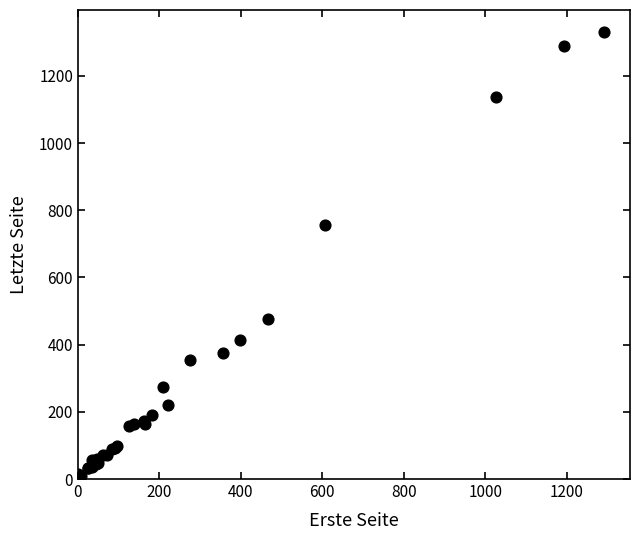

What Y value in the scatter plot is closest to 669?

757